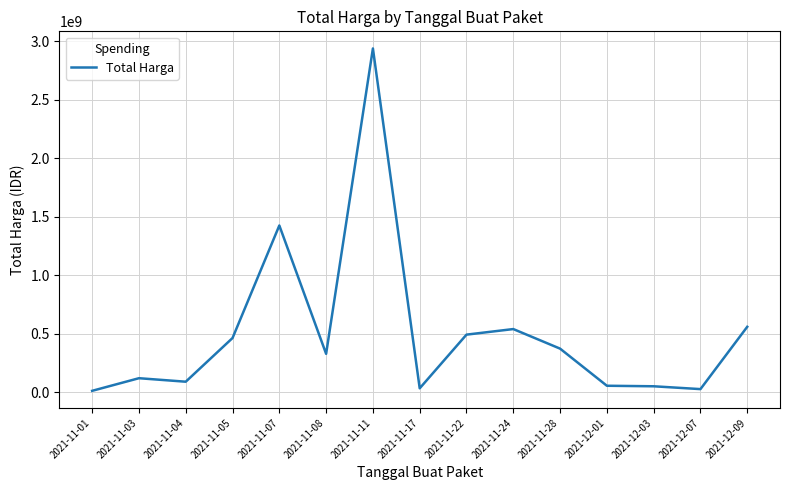

Does the chart have visible grid lines?

Yes